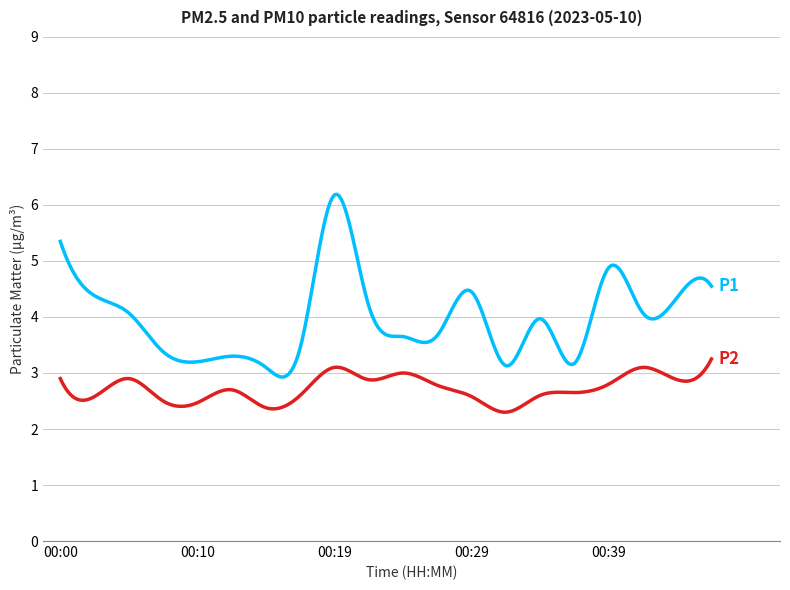

What is the maximum value shown in the chart?

6.2